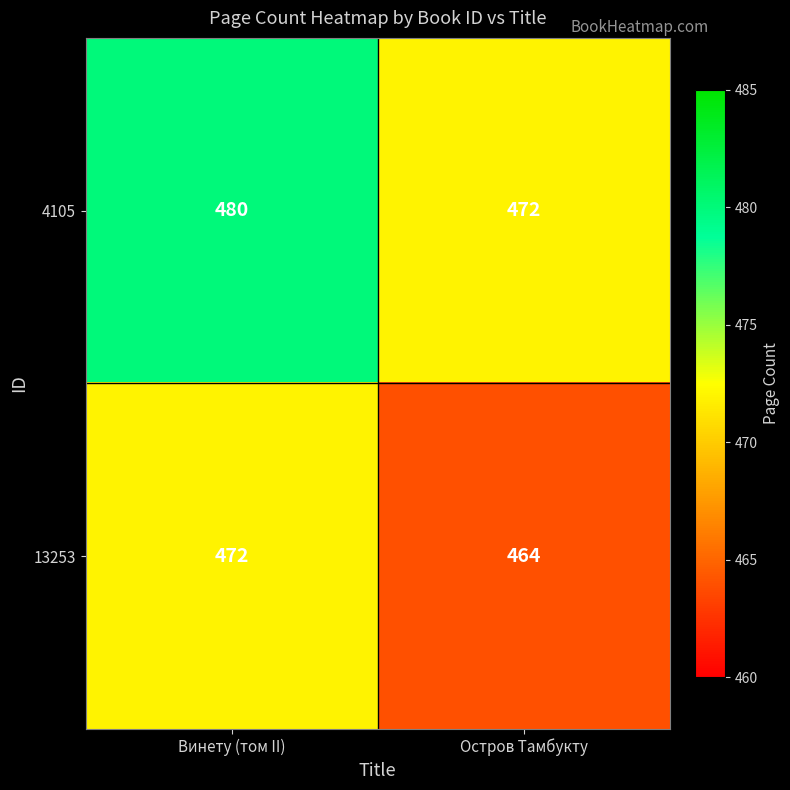

Reading left to right, extract all data points from this chart.

4105: 480	472
13253: 472	464